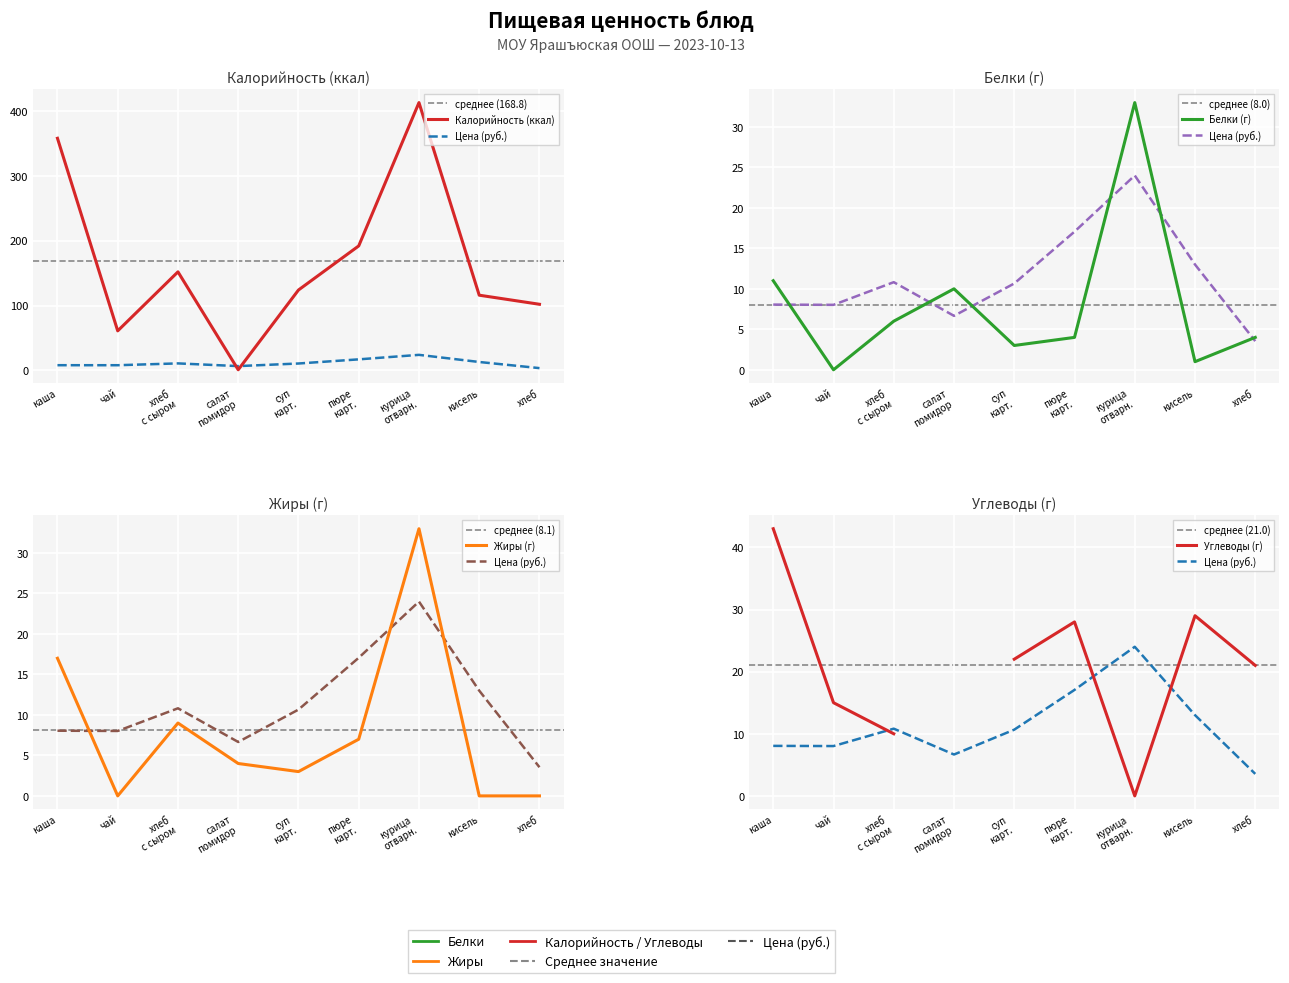

How many interior local valleys (lower than both neighbors) does the data have?

2